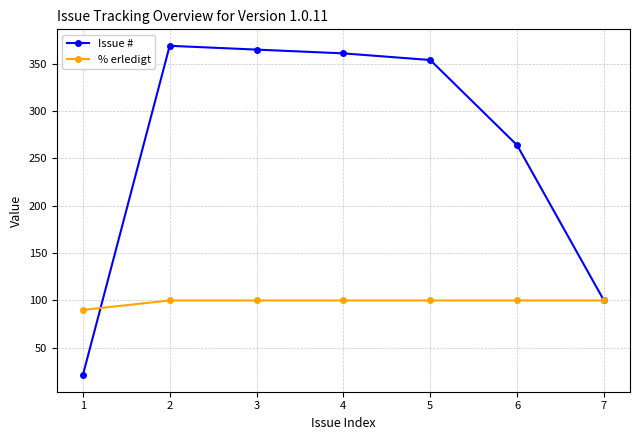

Count the number of data series in this chart.

2